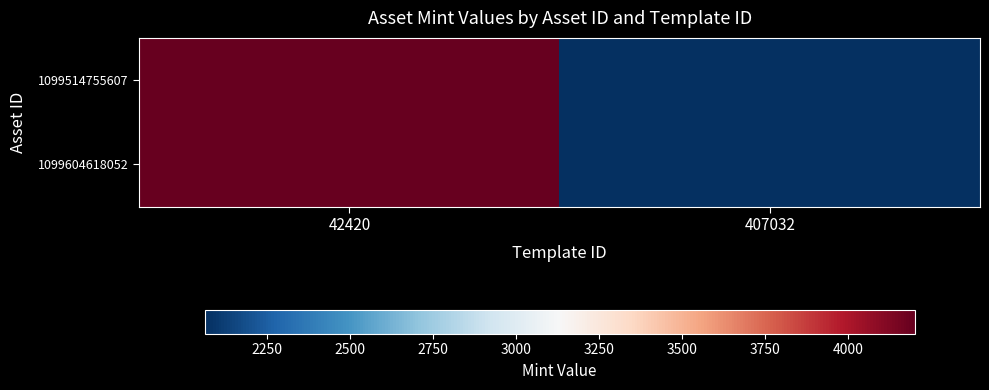

What is the smallest value displayed?

2061